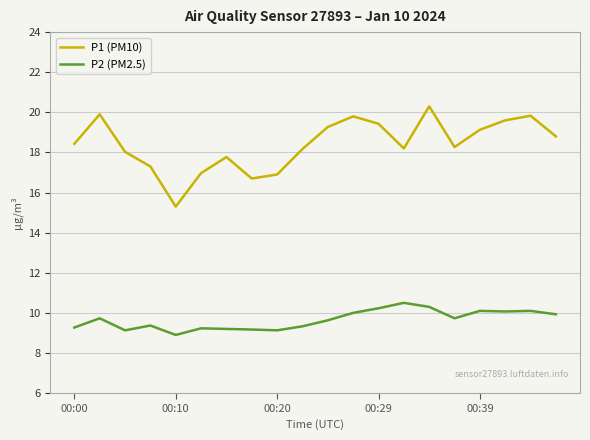

True or false: P1 (PM10) and P2 (PM2.5) cross at least once.

False